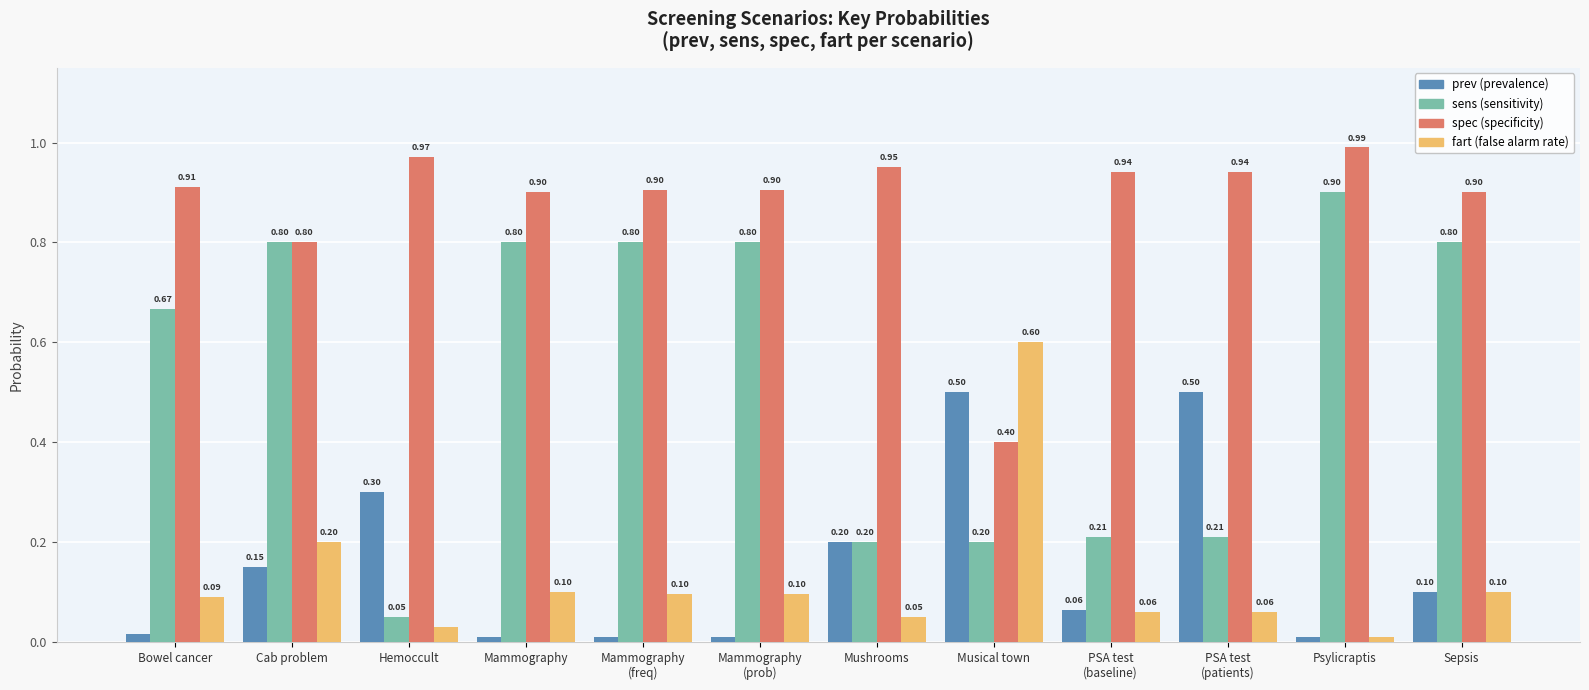

At which category does the chart reach its peak across all series?

Psylicraptis